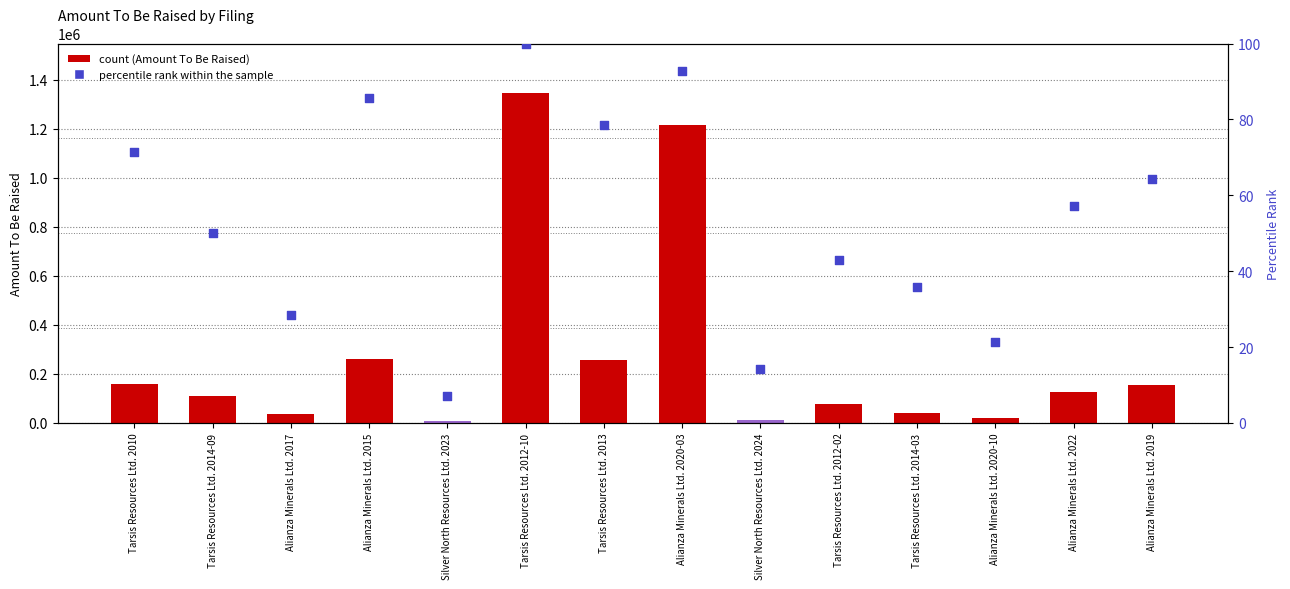

Which series reaches the maximum Y coordinate?

Amount To Be Raised